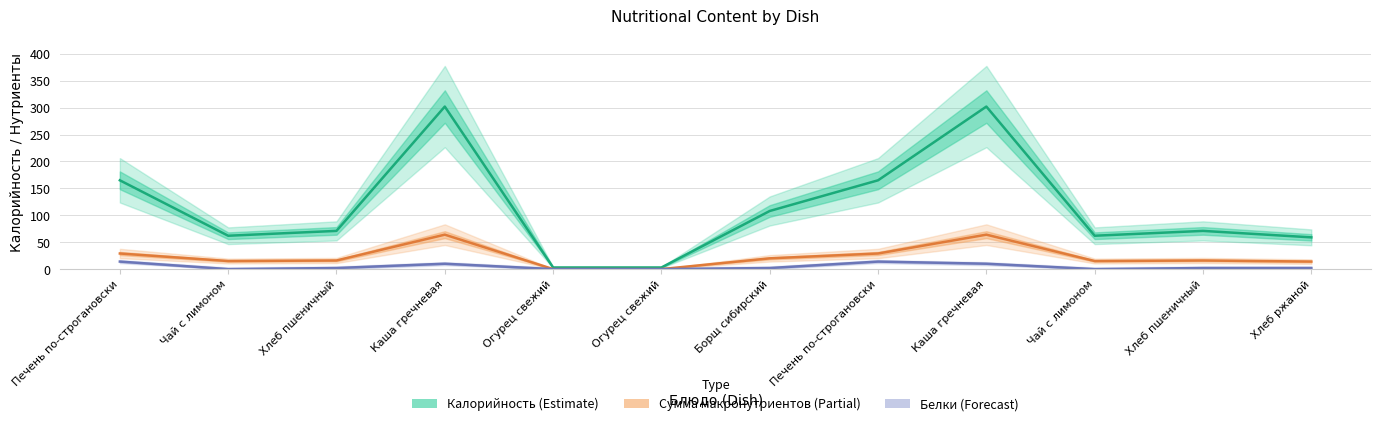

Rank the series by their maximum value, from highest to lowest.

Калорийность (Estimate), Сумма макронутриентов (Partial), Белки (Forecast)